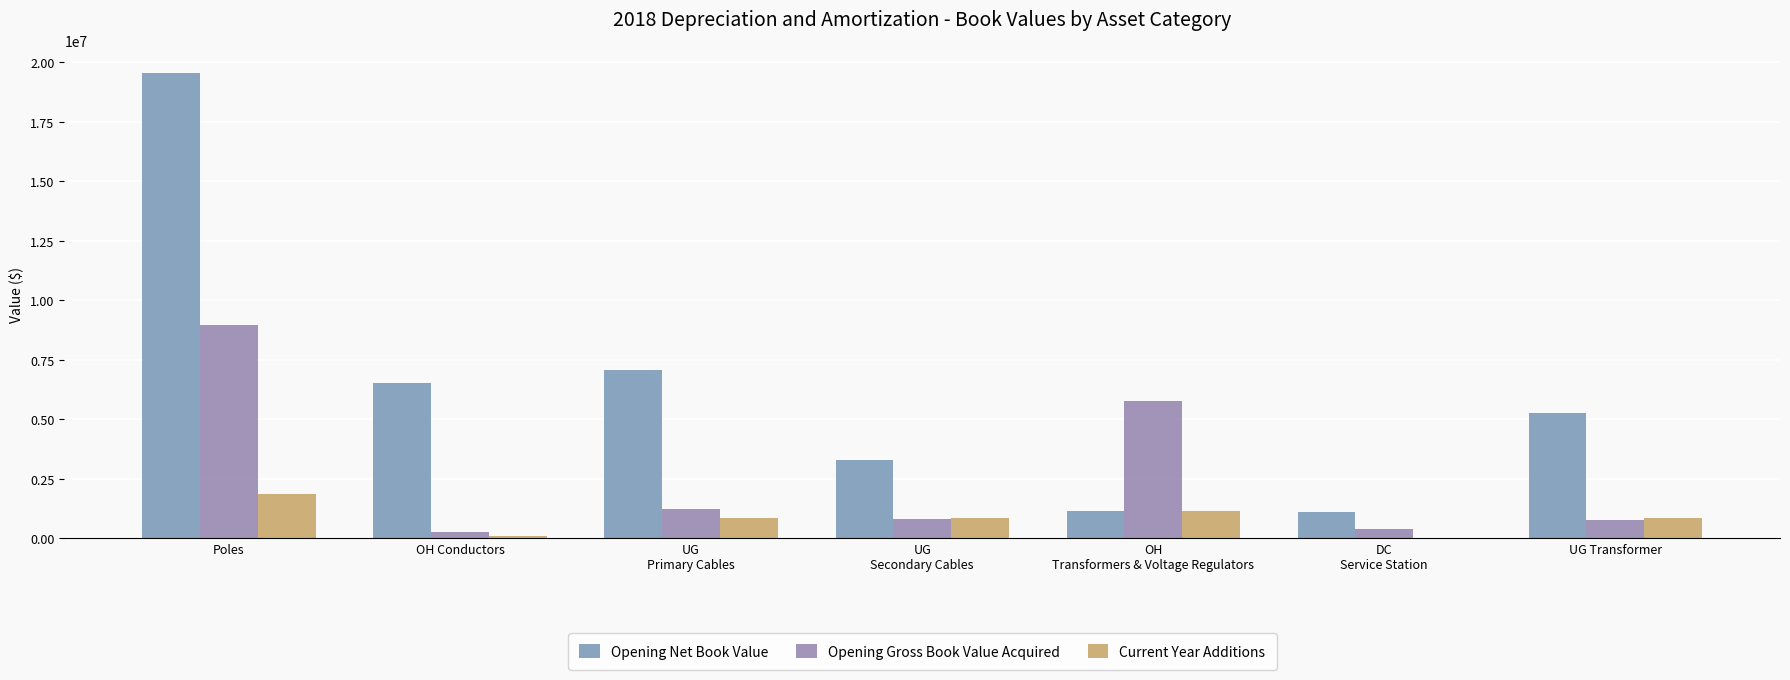

Which series has the largest total across all categories?

Opening Net Book Value